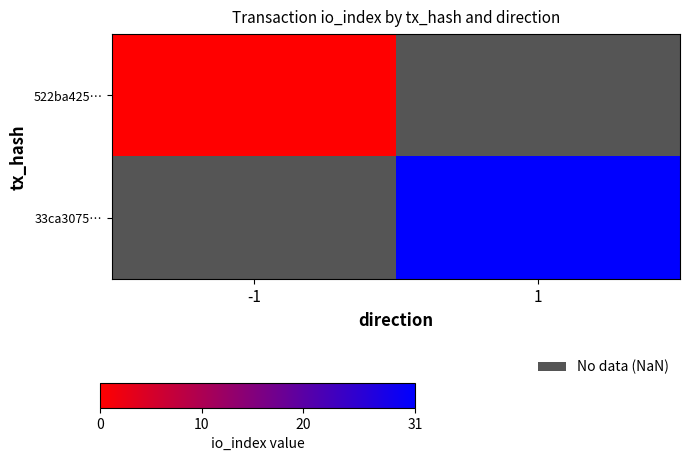

At which label does 522ba425… reach its peak?

-1